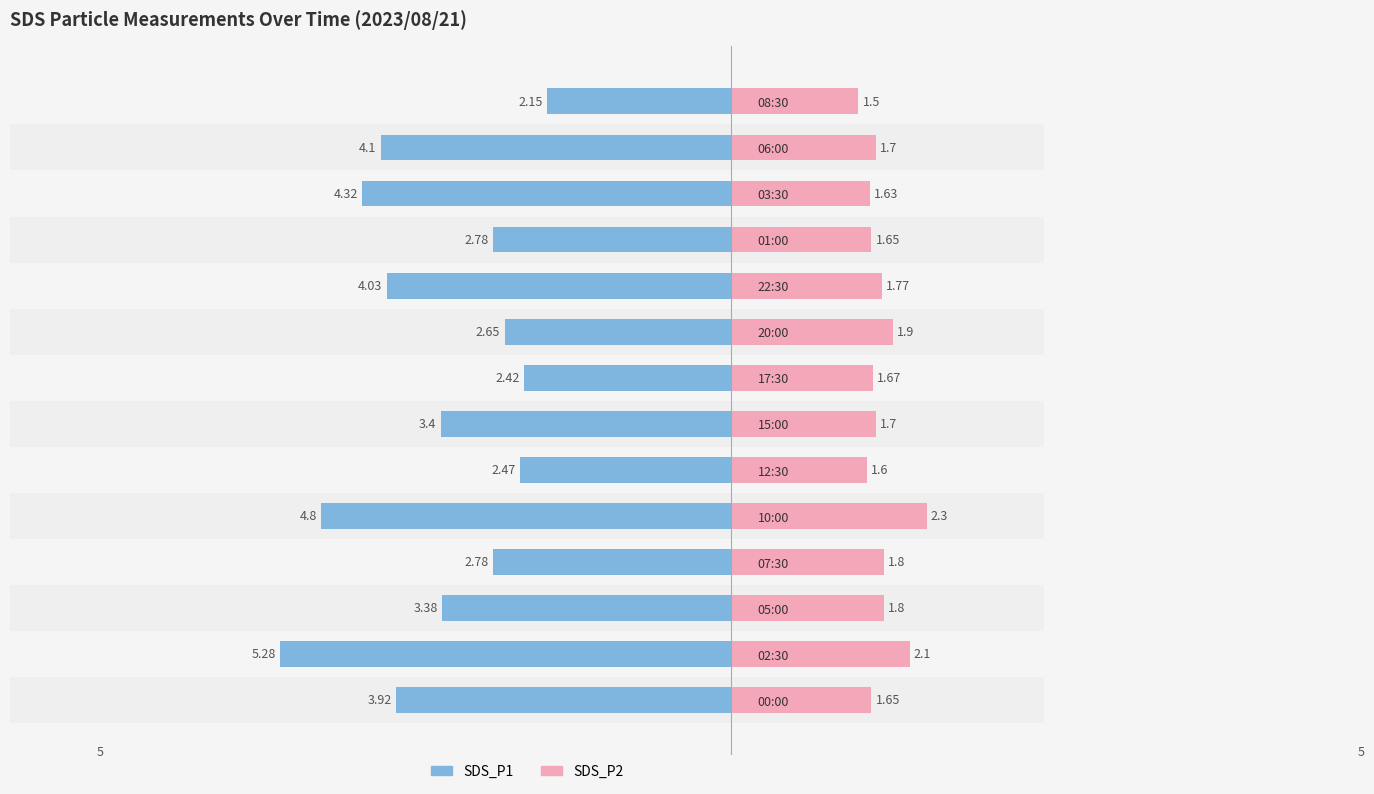

How many groups of bars are there?

14